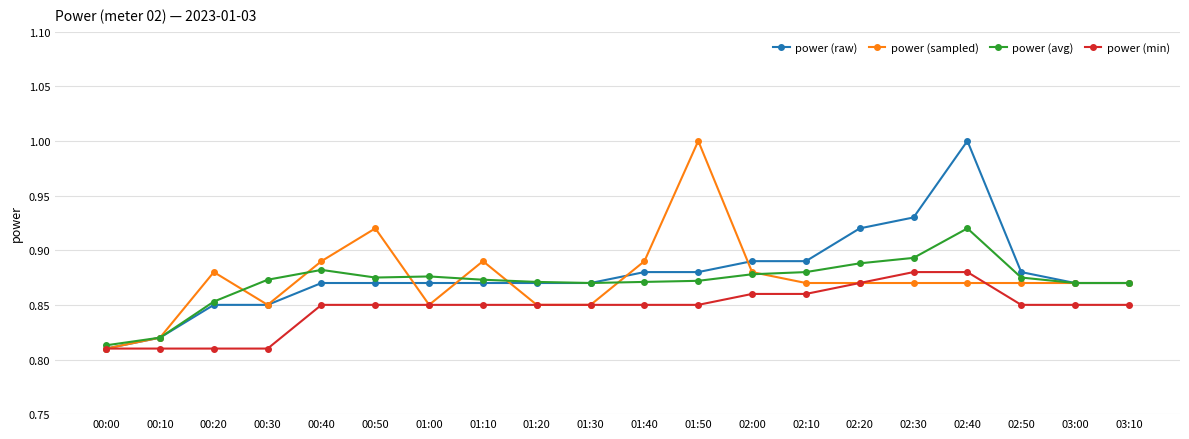

Which series changed the most between 02:40 and 03:10?

power (raw)